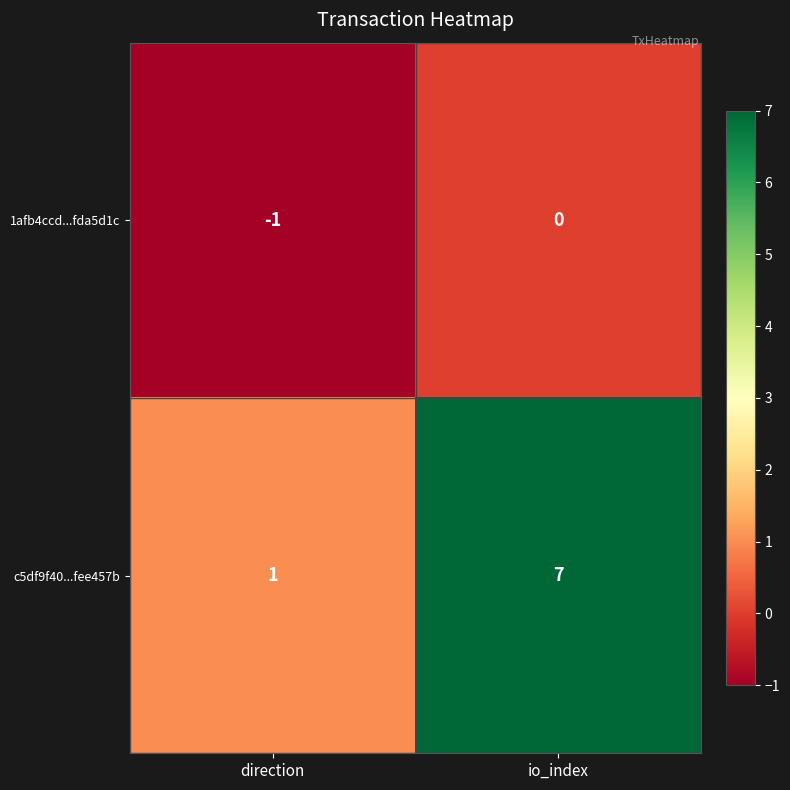

Reading left to right, transcribe all the data shown in this chart.

1afb4ccd...fda5d1c: direction=-1	io_index=0
c5df9f40...fee457b: direction=1	io_index=7